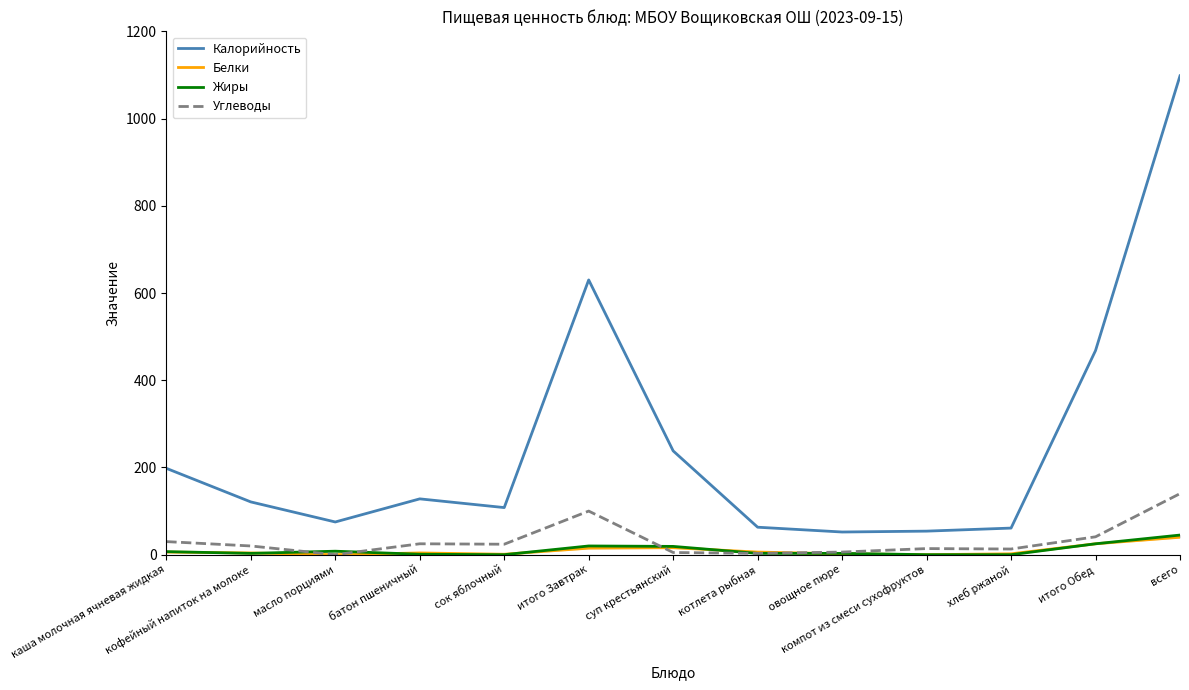

Where do Белки and Жиры first cross each other?

каша молочная ячневая жидкая and кофейный напиток на молоке